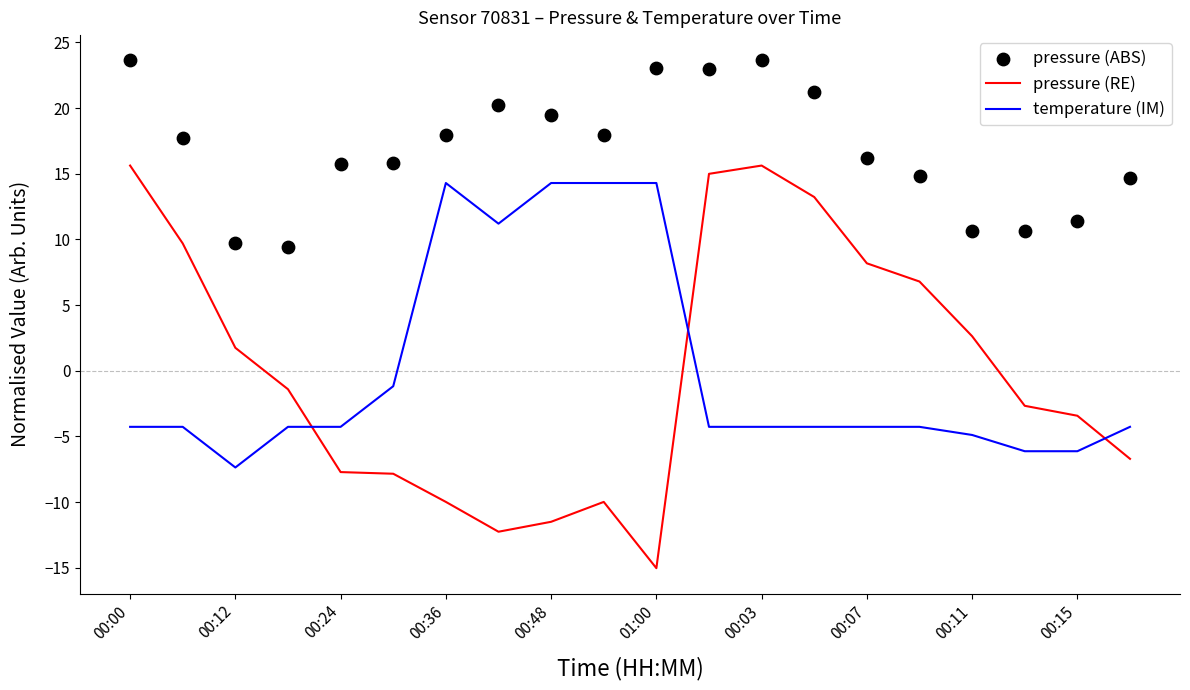

Which series has the largest Y range (max minus min)?

pressure (RE)